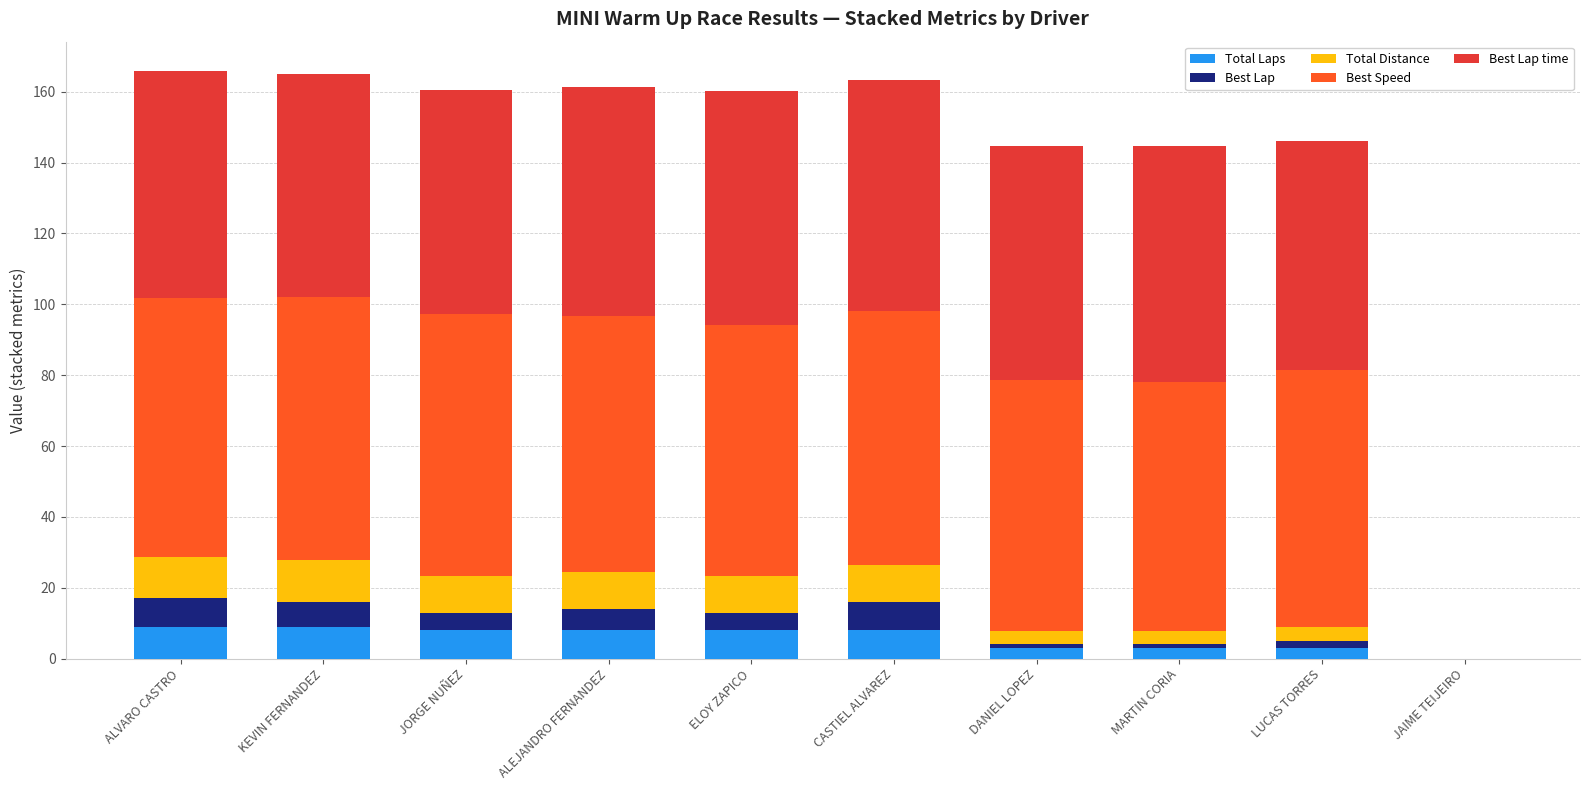

What is the total value across all series at CASTIEL ALVAREZ?

163.4